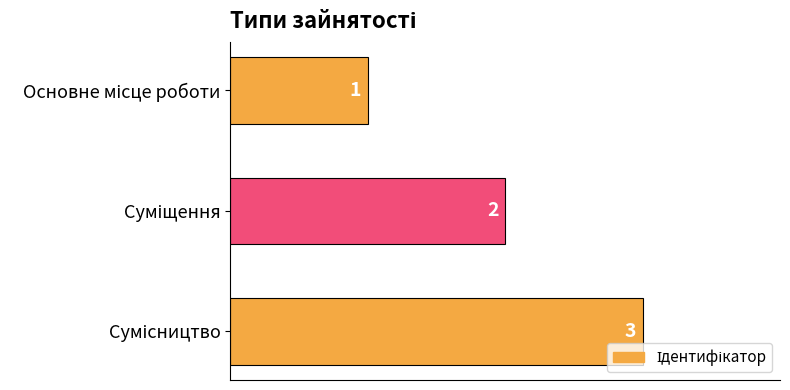

What is the sum of all values?

6